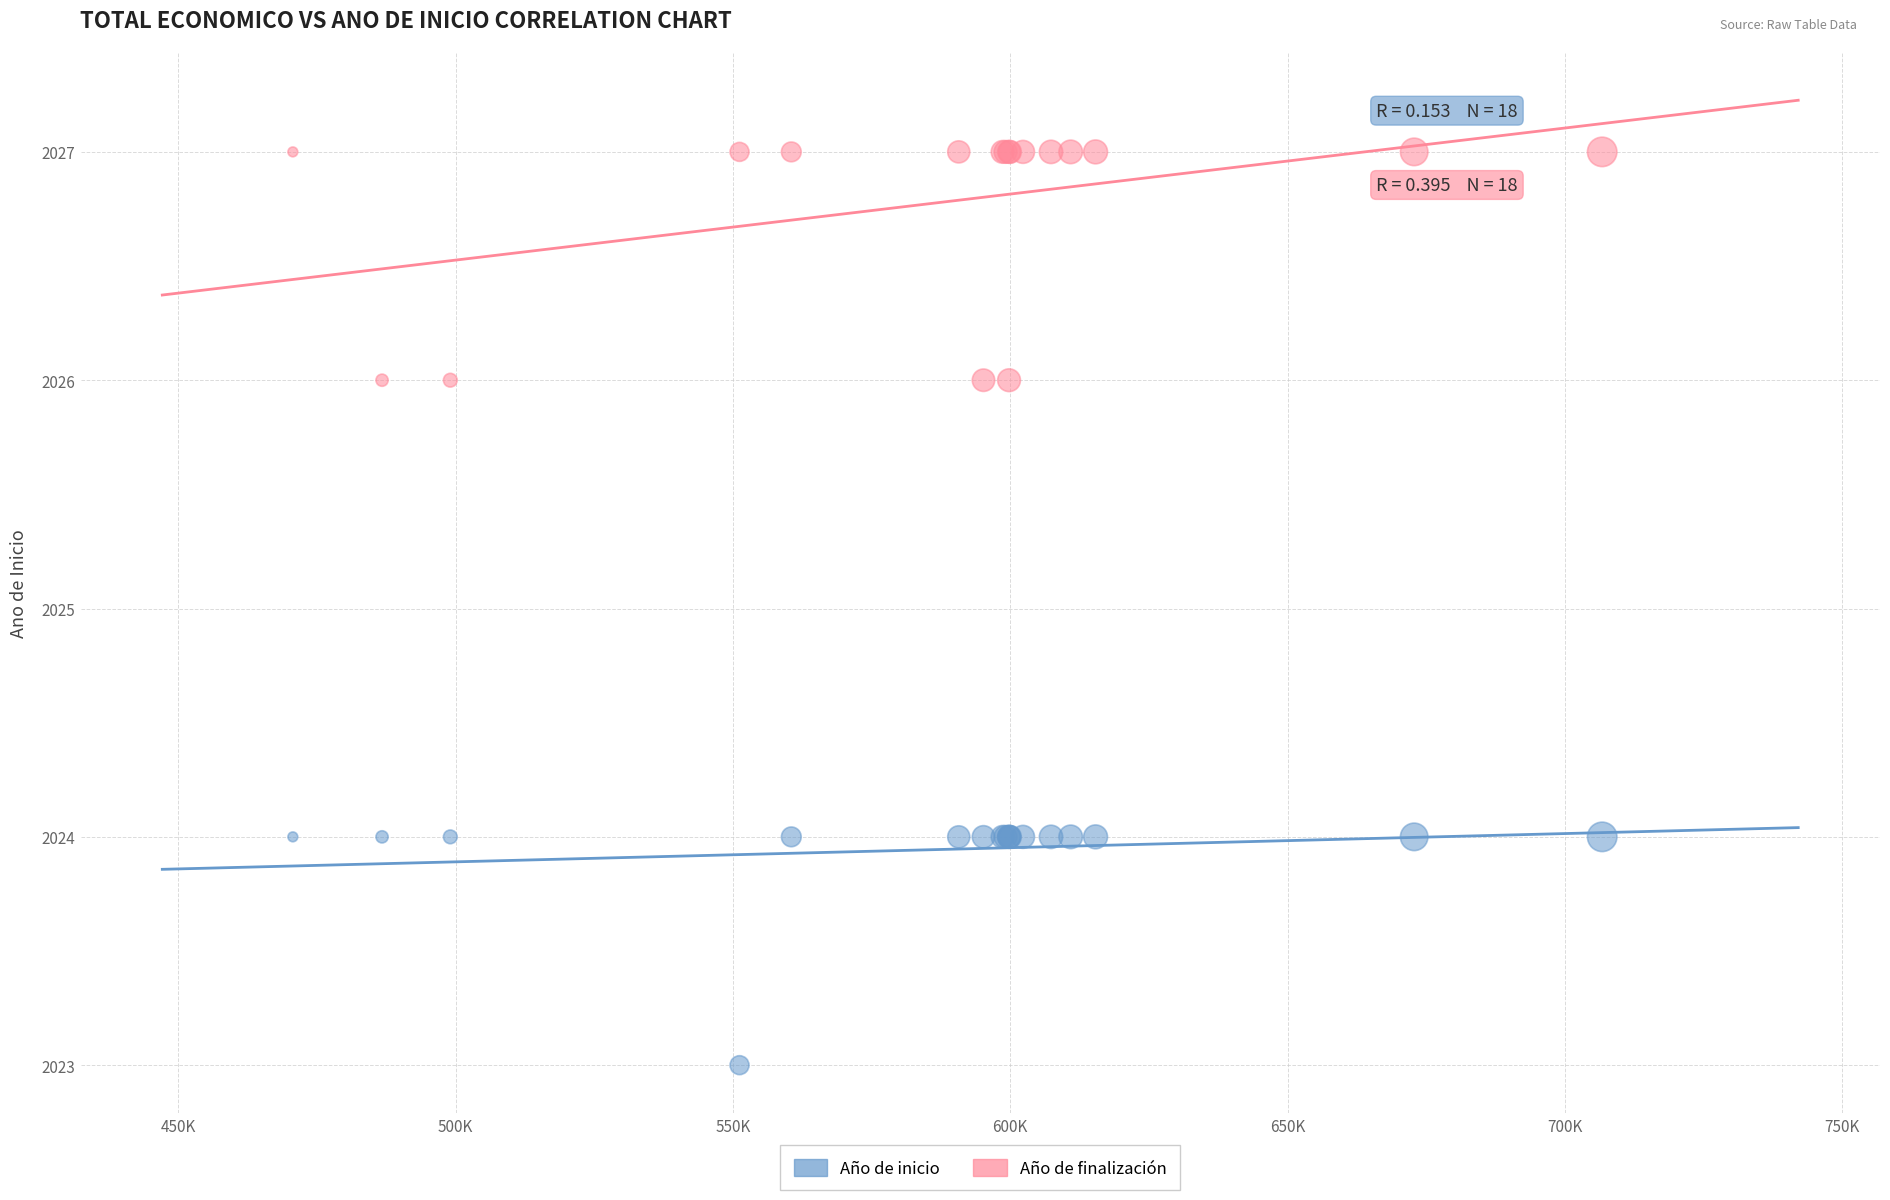

Which series reaches the maximum Y coordinate?

Año de finalización